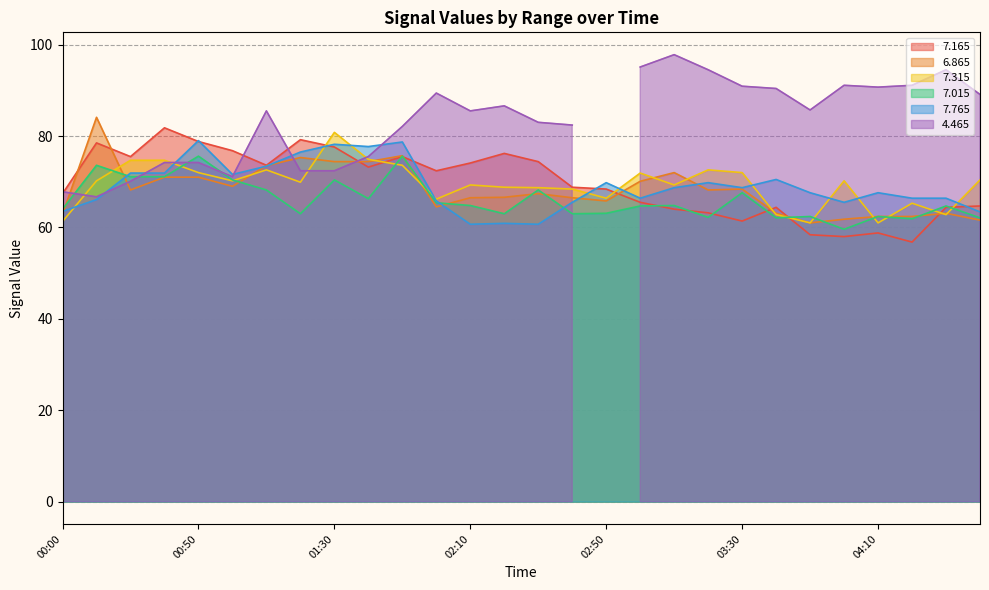

What is the highest value of the 6.865 series?

84.1